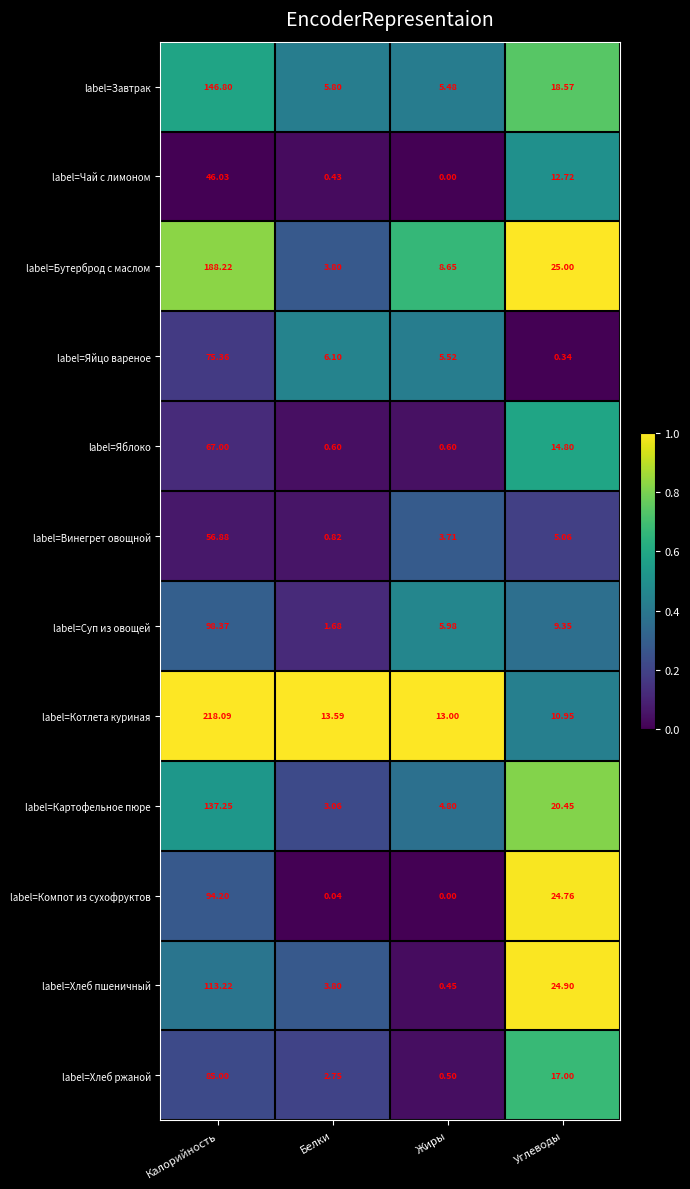

Where is label=Компот из сухофруктов nearest to the value 47?

Углеводы